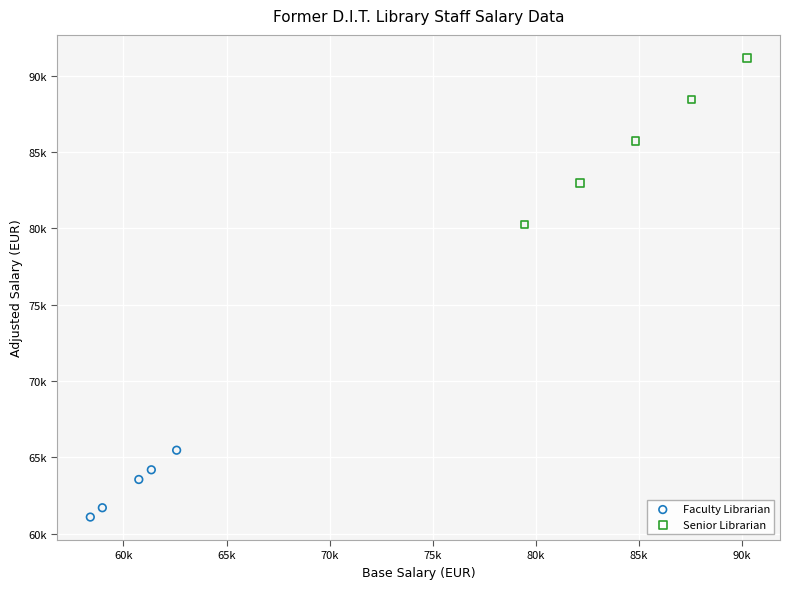

Which series reaches the maximum Y coordinate?

Senior Librarian